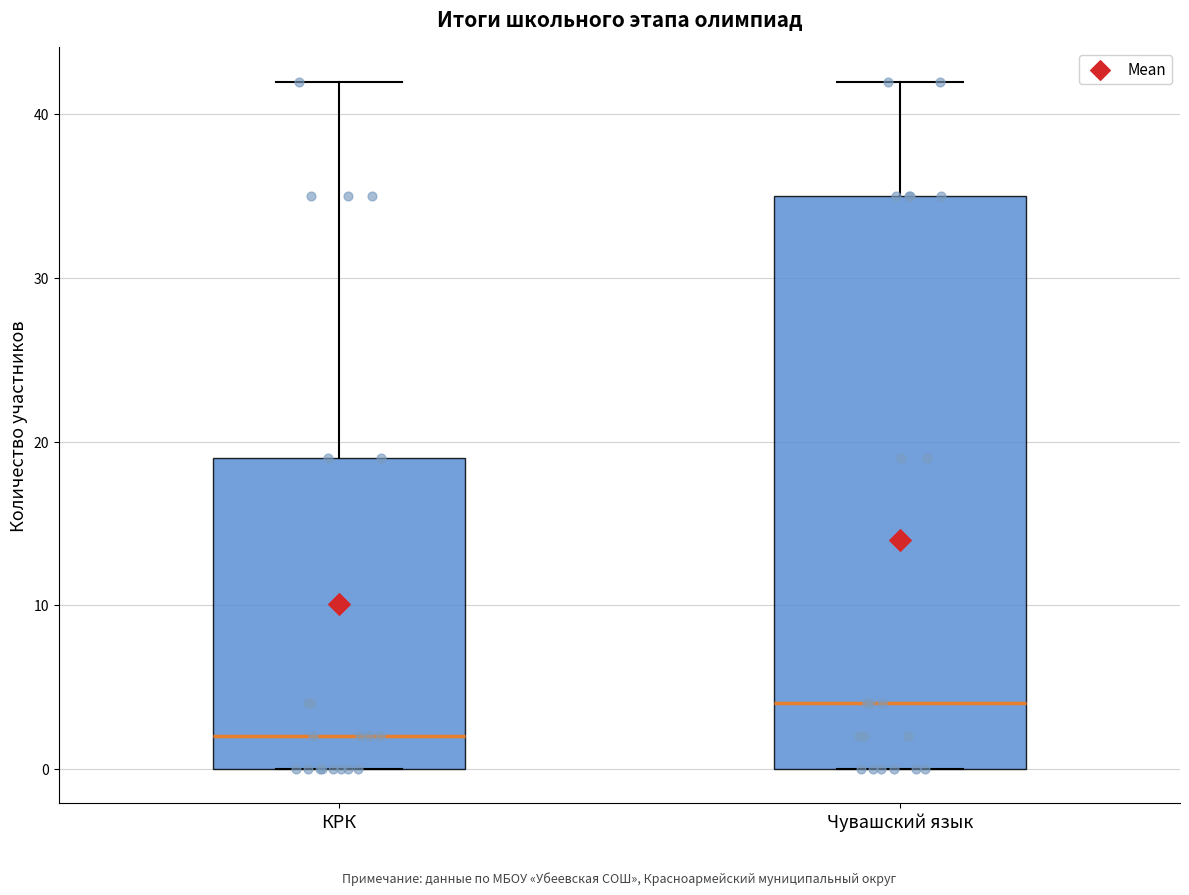

Reading left to right, read every box against the y-axis: the position of its median line, the range the box covers, and the ends of its whiskers. The values are not printed on the chart, so give them approximately, as read against the axis.

КРК: median 2, box 0 to 19, whiskers 0 to 42
Чувашский язык: median 4, box 0 to 35, whiskers 0 to 42